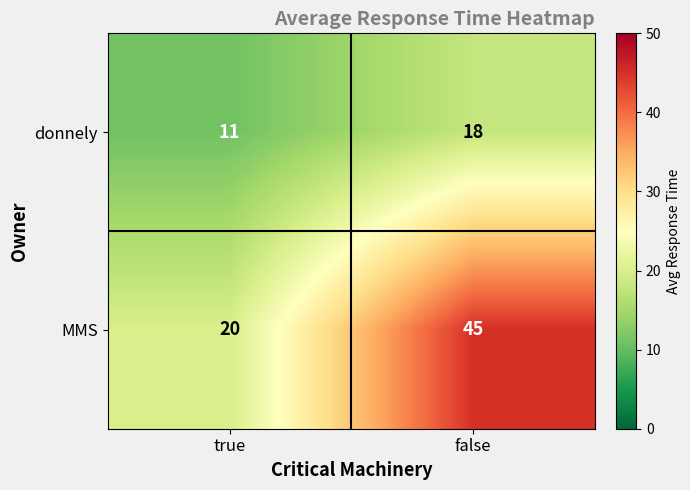

What is the smallest value displayed?

11